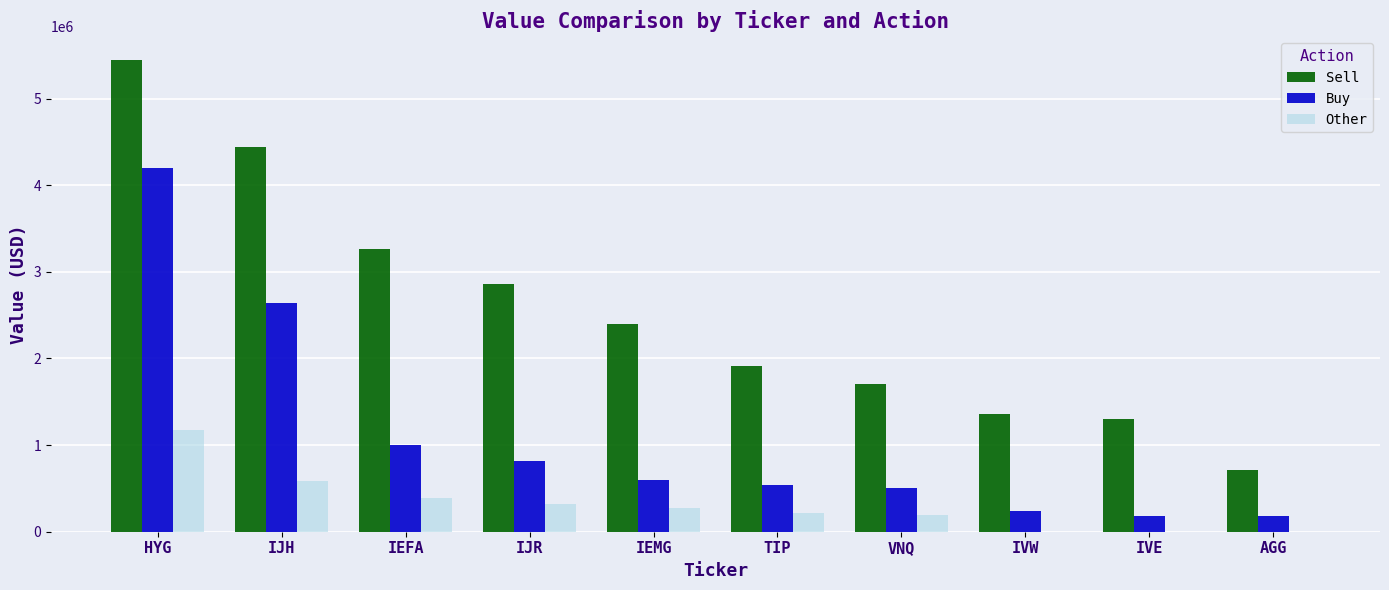

True or false: Sell has a value of 4443000 at IJH.

True